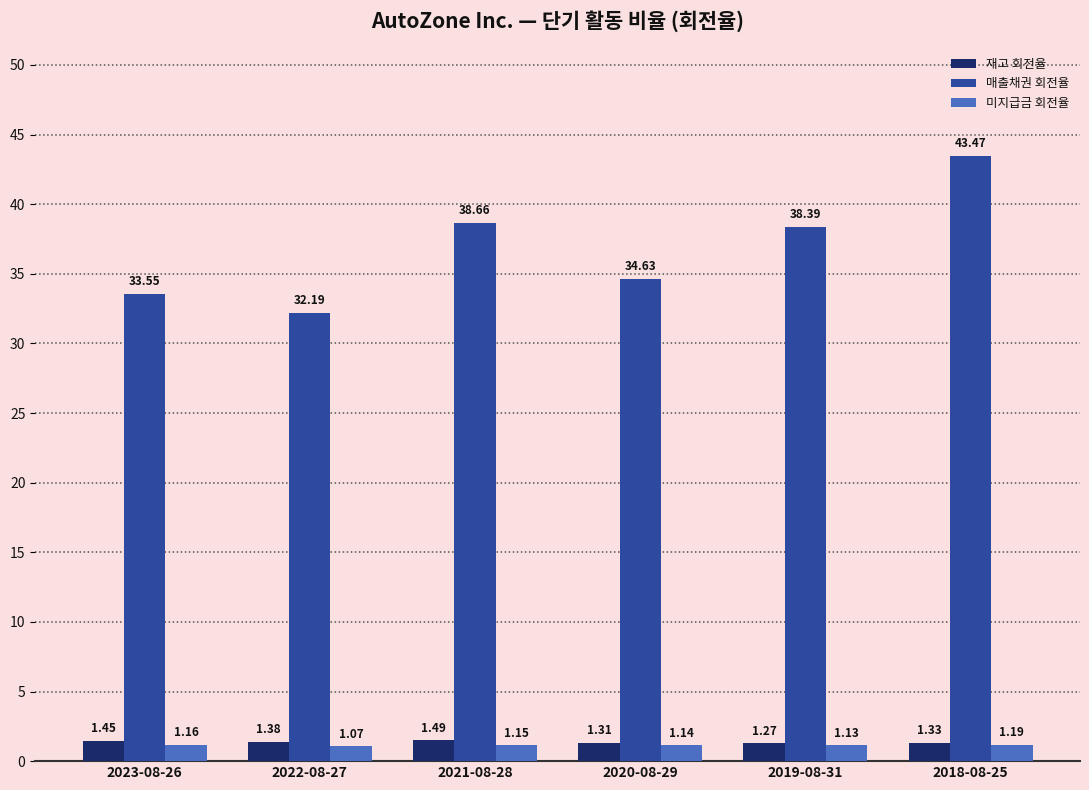

What position from the left is 2022-08-27?

2